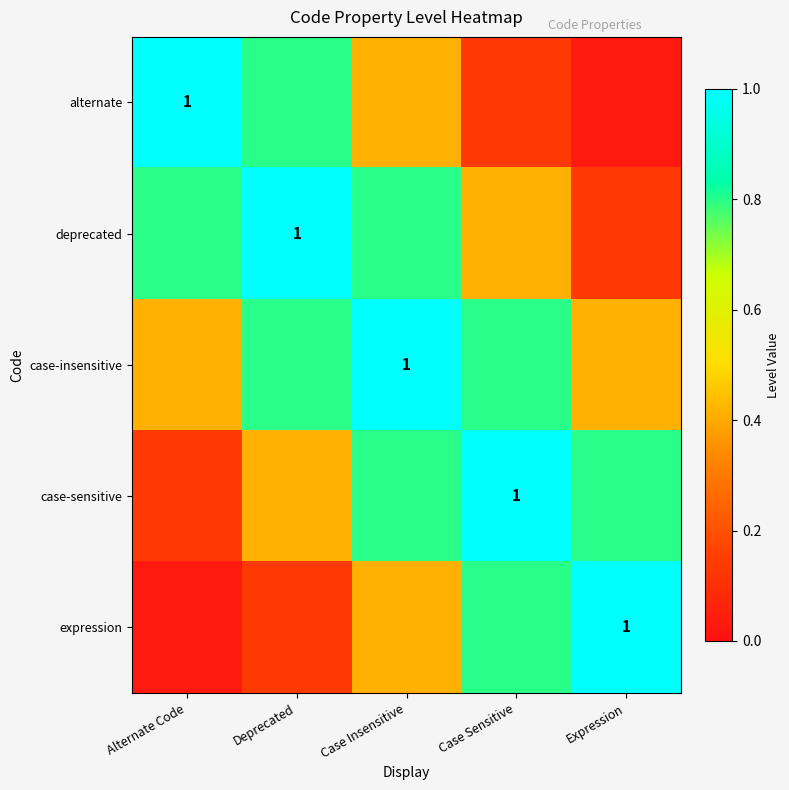

What is the sum of the case-insensitive values at Alternate Code and Deprecated?

1.2